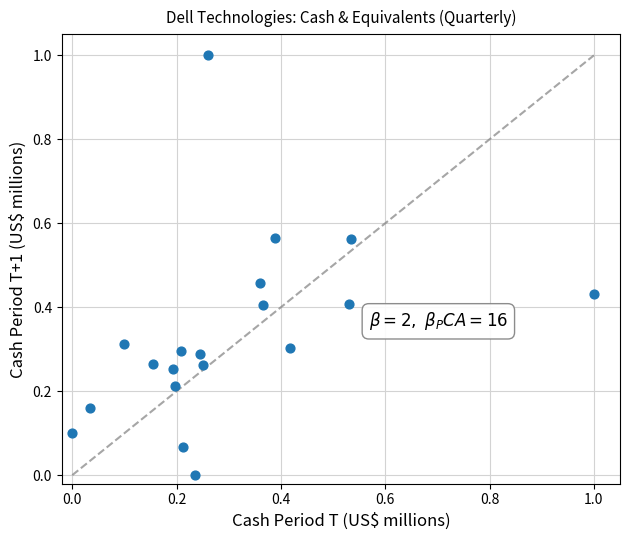

What is the range of Y values (max minus min)?

1.0